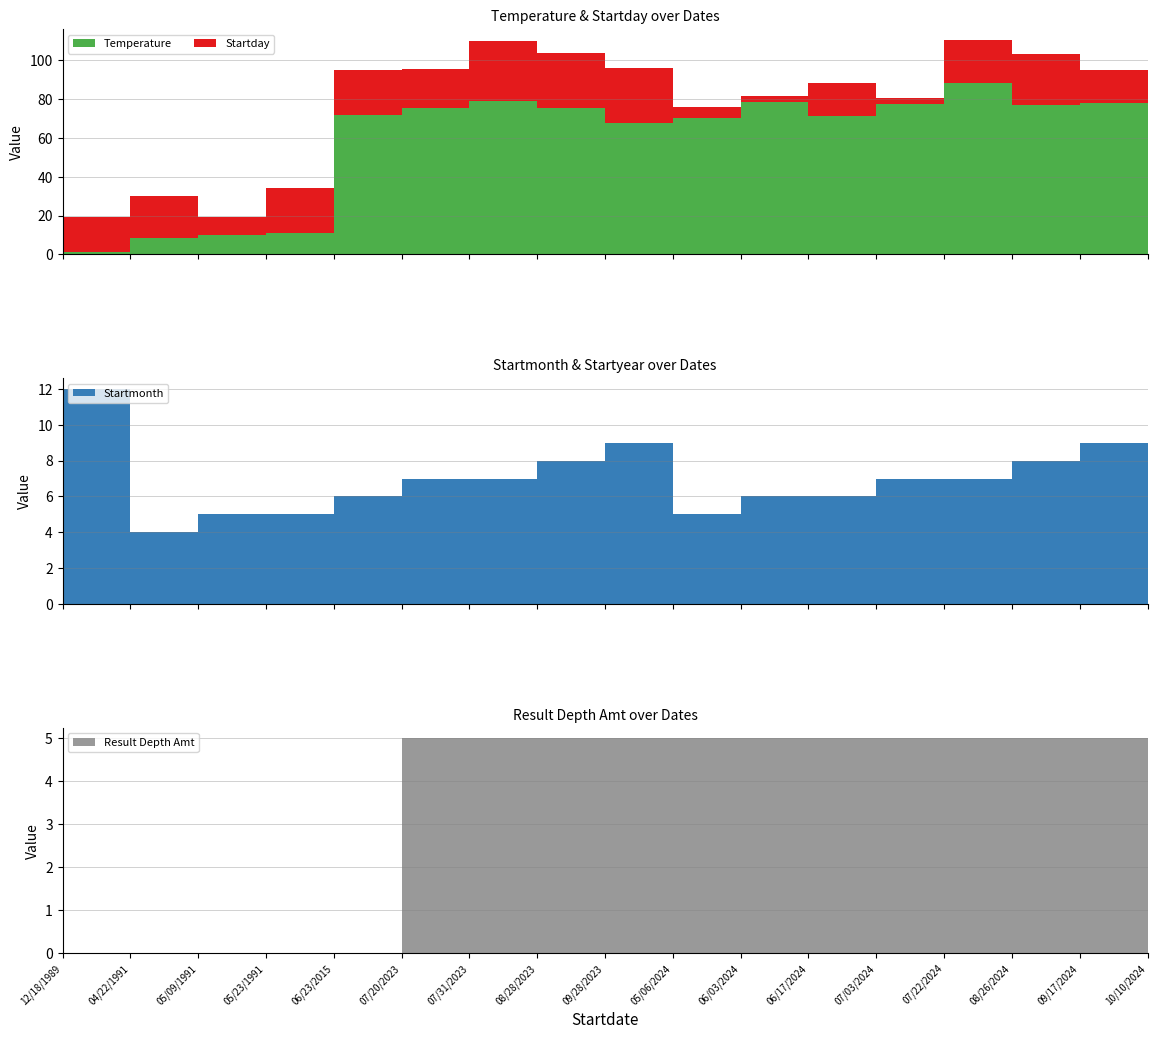

Reading right to left, list all the values displayed in this chart.

Temperature: 10/10/2024=67.8	09/17/2024=78.1	08/26/2024=77.0	07/22/2024=88.5	07/03/2024=77.5	06/17/2024=71.1	06/03/2024=78.6	05/06/2024=70.0	09/28/2023=67.8	08/28/2023=75.5	07/31/2023=78.8	07/20/2023=75.5	06/23/2015=71.7	05/23/1991=11.0	05/09/1991=10.1	04/22/1991=8.3	12/18/1989=1.5
Startday: 10/10/2024=10.0	09/17/2024=17.0	08/26/2024=26.0	07/22/2024=22.0	07/03/2024=3.0	06/17/2024=17.0	06/03/2024=3.0	05/06/2024=6.0	09/28/2023=28.0	08/28/2023=28.0	07/31/2023=31.0	07/20/2023=20.0	06/23/2015=23.0	05/23/1991=23.0	05/09/1991=9.0	04/22/1991=22.0	12/18/1989=18.0
Startmonth: 10/10/2024=10.0	09/17/2024=9.0	08/26/2024=8.0	07/22/2024=7.0	07/03/2024=7.0	06/17/2024=6.0	06/03/2024=6.0	05/06/2024=5.0	09/28/2023=9.0	08/28/2023=8.0	07/31/2023=7.0	07/20/2023=7.0	06/23/2015=6.0	05/23/1991=5.0	05/09/1991=5.0	04/22/1991=4.0	12/18/1989=12.0
Startyear: 10/10/2024=2024.0	09/17/2024=2024.0	08/26/2024=2024.0	07/22/2024=2024.0	07/03/2024=2024.0	06/17/2024=2024.0	06/03/2024=2024.0	05/06/2024=2024.0	09/28/2023=2023.0	08/28/2023=2023.0	07/31/2023=2023.0	07/20/2023=2023.0	06/23/2015=2015.0	05/23/1991=1991.0	05/09/1991=1991.0	04/22/1991=1991.0	12/18/1989=1989.0
Result Depth Amt: 10/10/2024=5.0	09/17/2024=5.0	08/26/2024=5.0	07/22/2024=5.0	07/03/2024=5.0	06/17/2024=5.0	06/03/2024=5.0	05/06/2024=5.0	09/28/2023=5.0	08/28/2023=5.0	07/31/2023=5.0	07/20/2023=5.0	06/23/2015=0.0	05/23/1991=0.0	05/09/1991=0.0	04/22/1991=0.0	12/18/1989=0.0